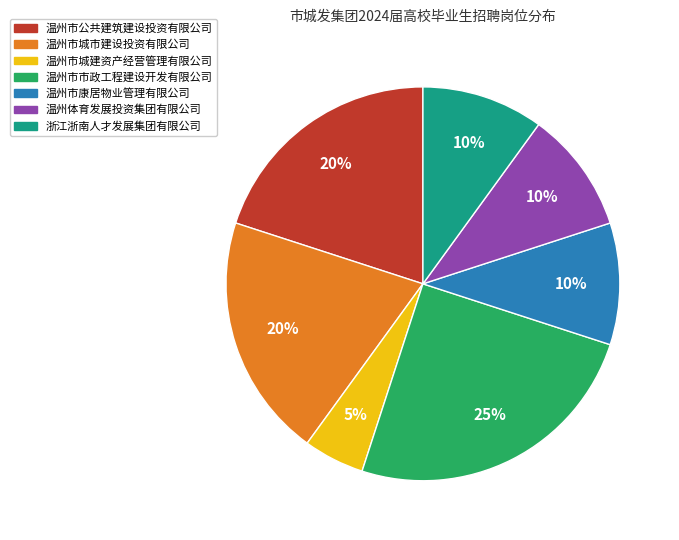

Which has a higher value, 温州市公共建筑建设投资有限公司 or 温州市城建资产经营管理有限公司?

温州市公共建筑建设投资有限公司